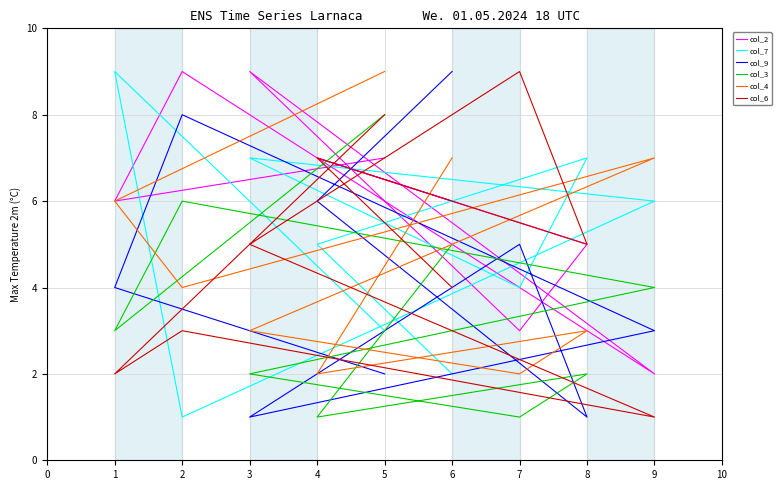

Where is col_2 nearest to the value 5?

8